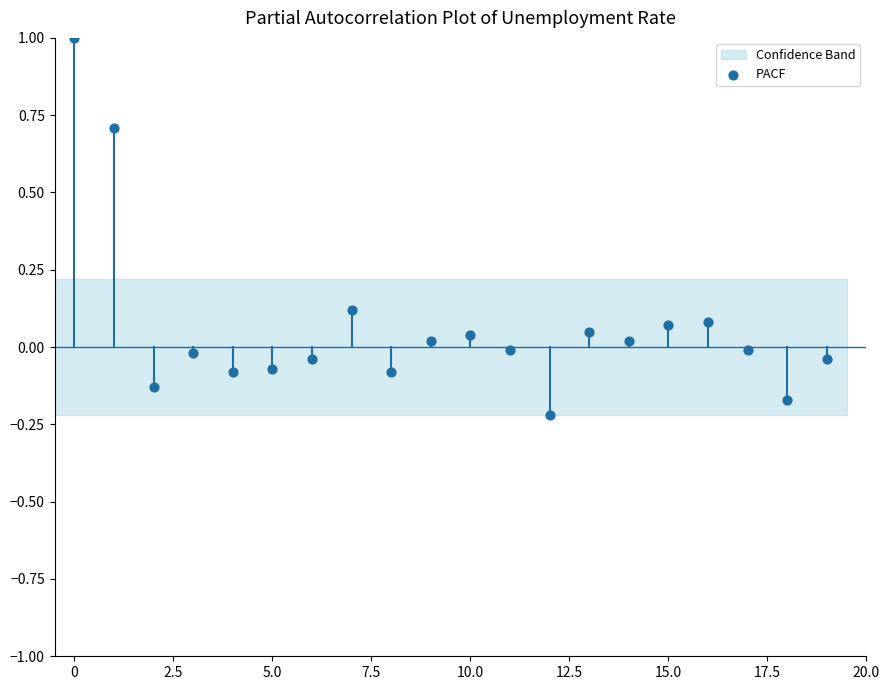

What is the range of Y values (max minus min)?

1.2